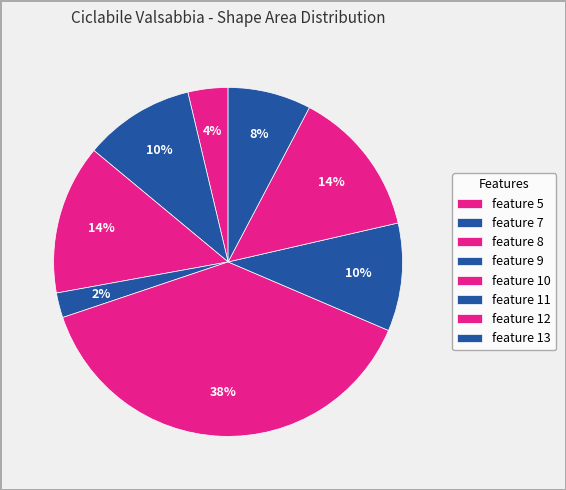

Does feature 10 account for over 50% of the chart?

No